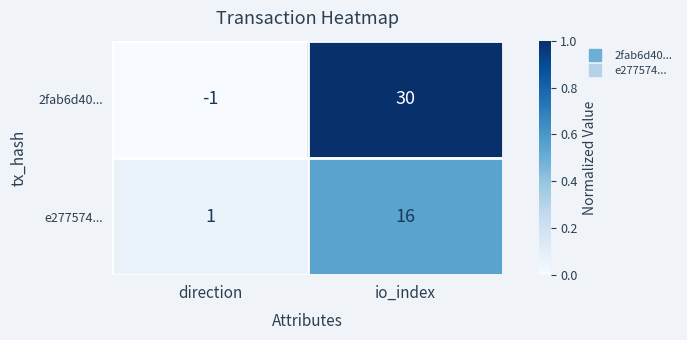

What is the difference between the maximum and minimum values in the e277574... series?

15